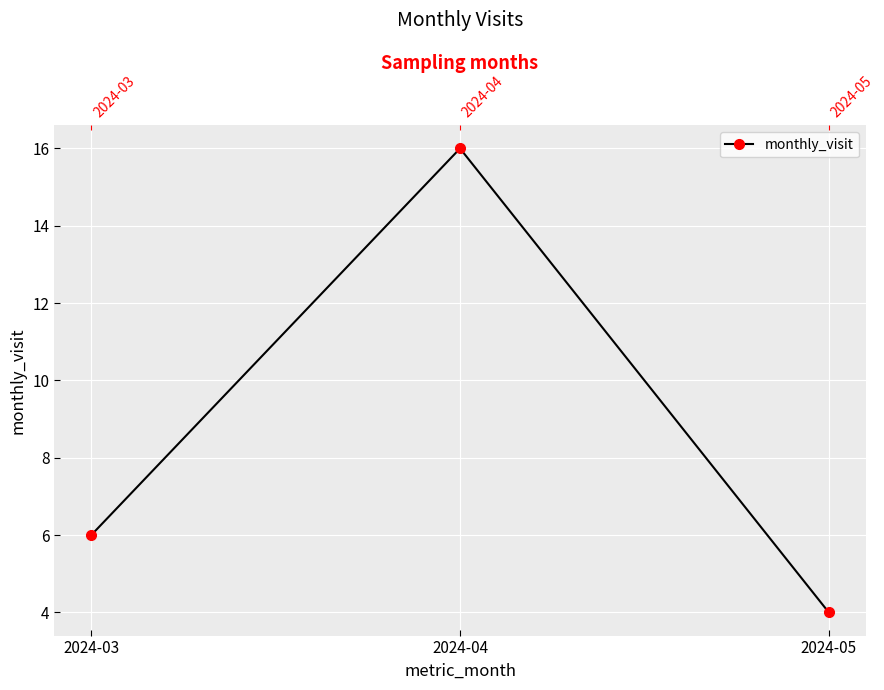

At which category does the chart reach its peak across all series?

2024-04